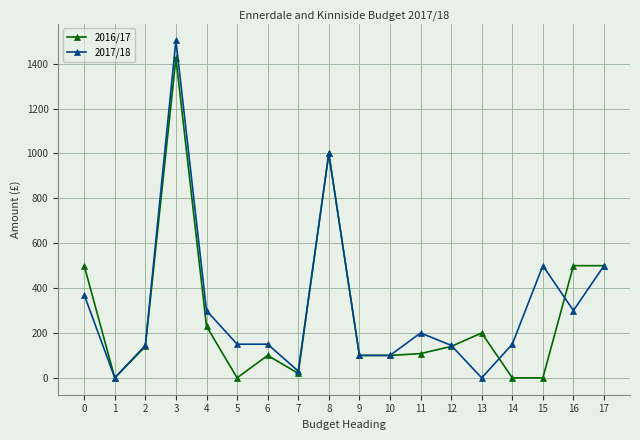

Count the number of data series in this chart.

2